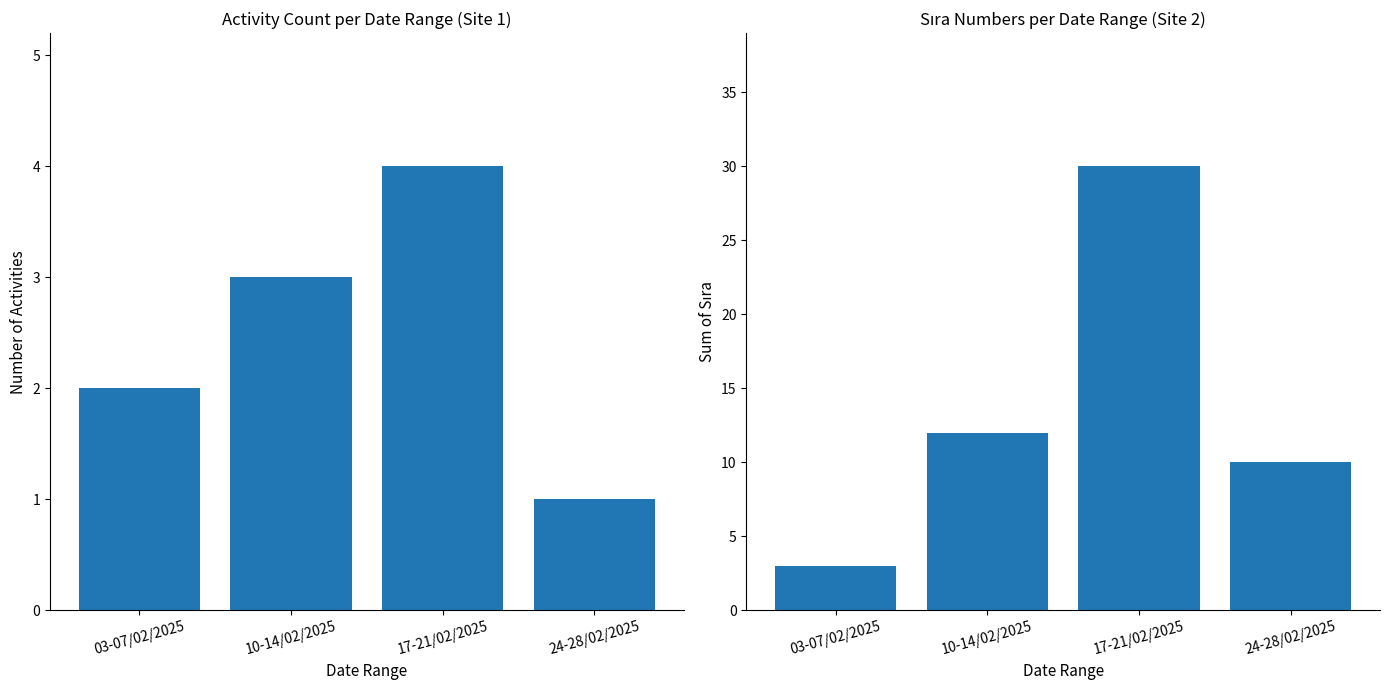

Which series has the largest total across all categories?

Sum of Sıra